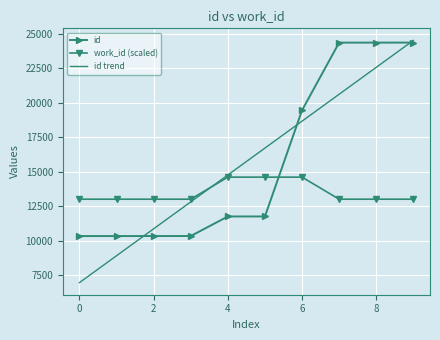

What is the minimum value for id trend?

6980.2